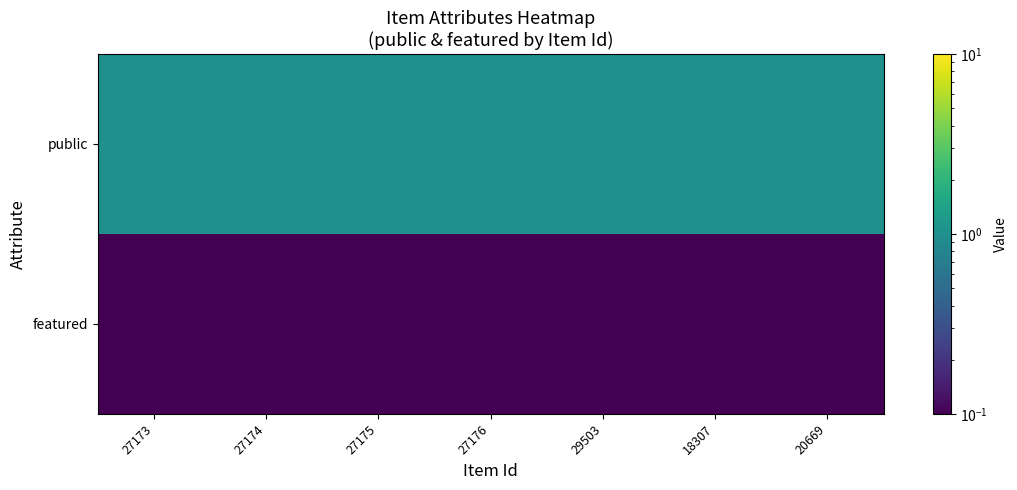

Reading left to right, list all the values displayed in this chart.

public: 27173=1.0	27174=1.0	27175=1.0	27176=1.0	29503=1.0	18307=1.0	20669=1.0
featured: 27173=0.1	27174=0.1	27175=0.1	27176=0.1	29503=0.1	18307=0.1	20669=0.1